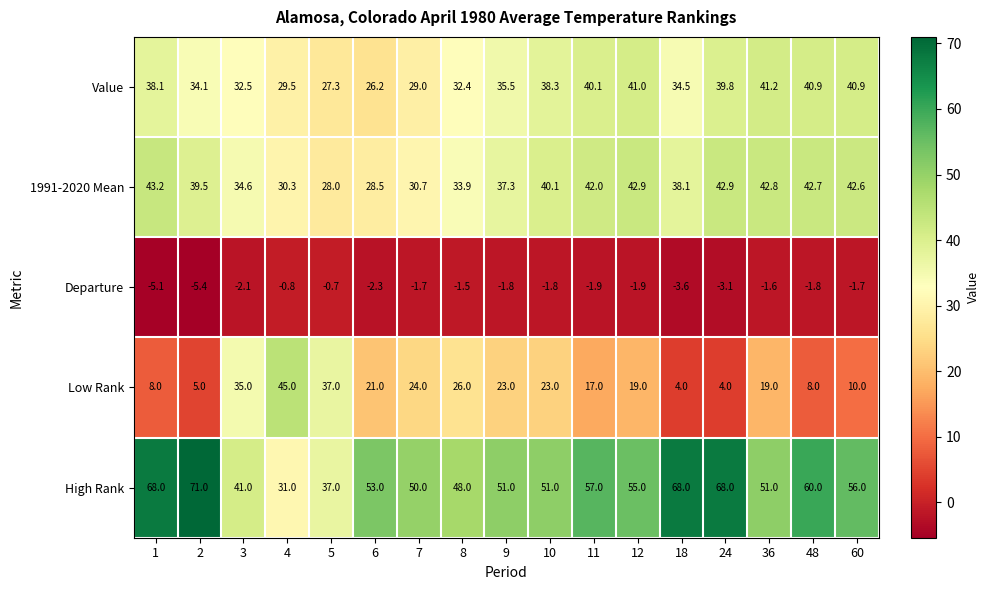

The value of Value at 12 is 70.1. True or false?

False